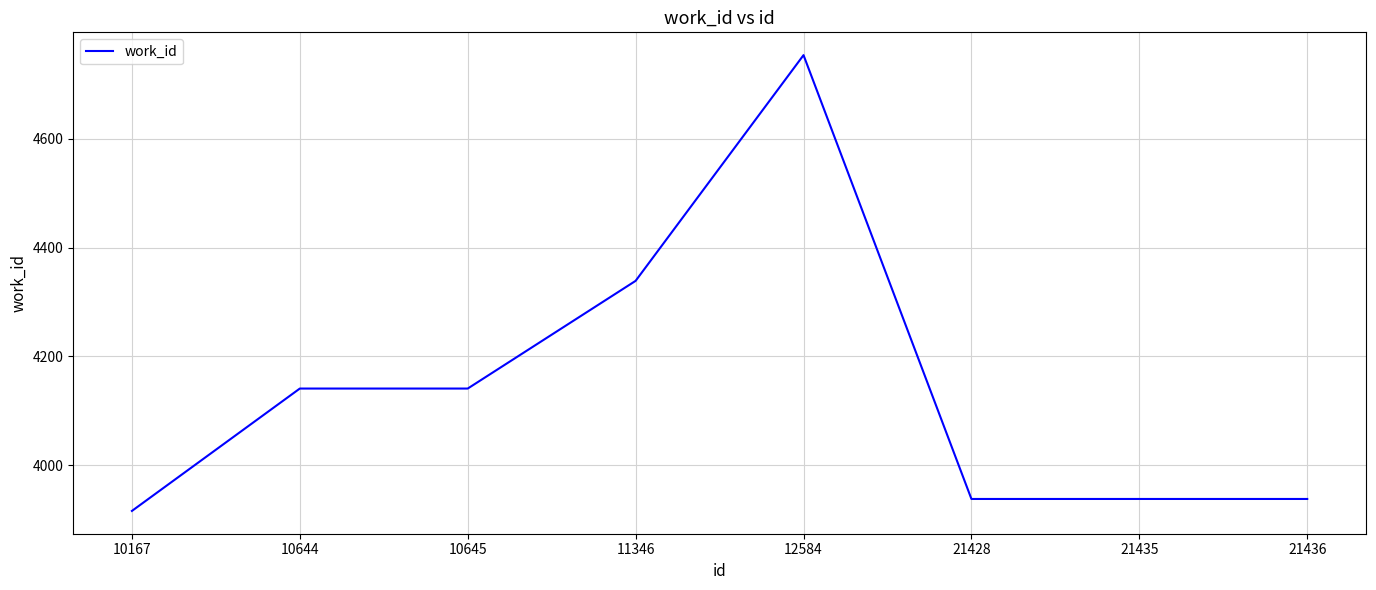

Is it true that the value at 21435 is 5718?

False